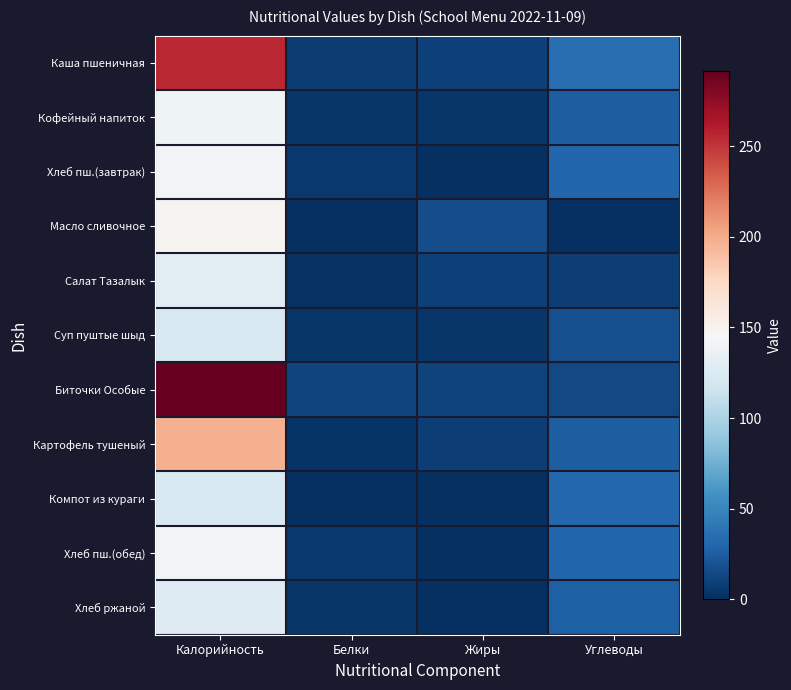

Which series has the largest range (max minus min)?

Биточки Особые